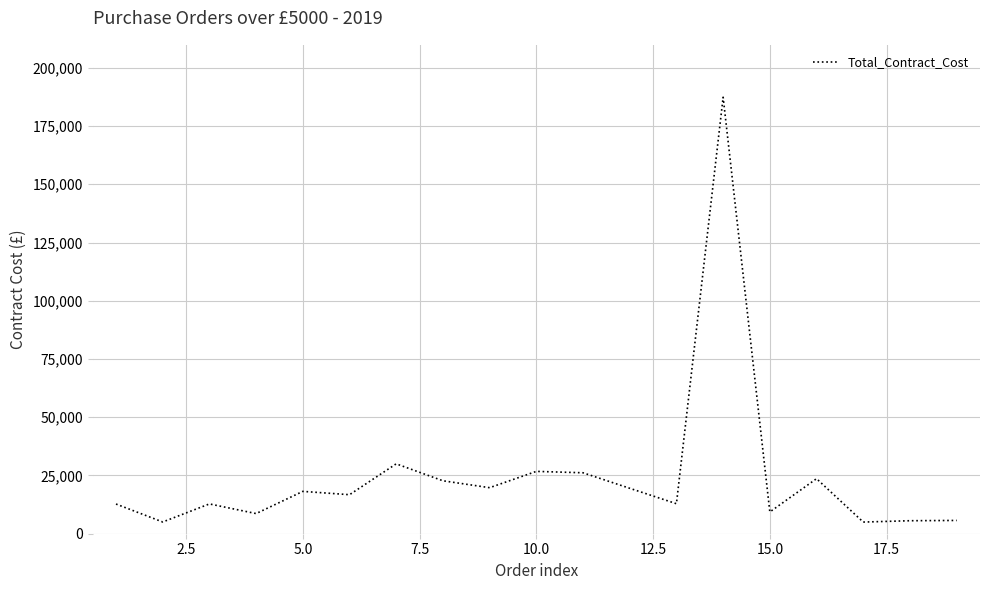

What is the smallest value displayed?

5005.0